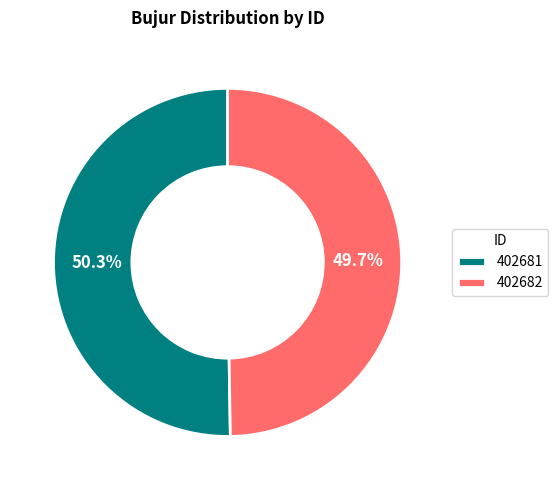

What is the largest slice in the pie chart?

402681